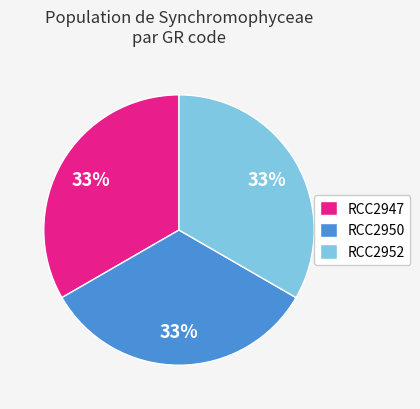

Do RCC2947 and RCC2950 together represent more than half of the pie?

Yes